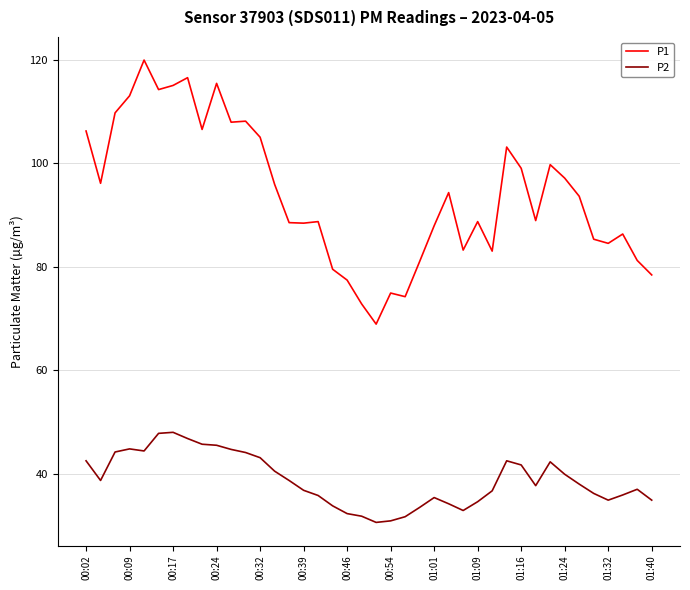

Which series has the largest total across all categories?

P1